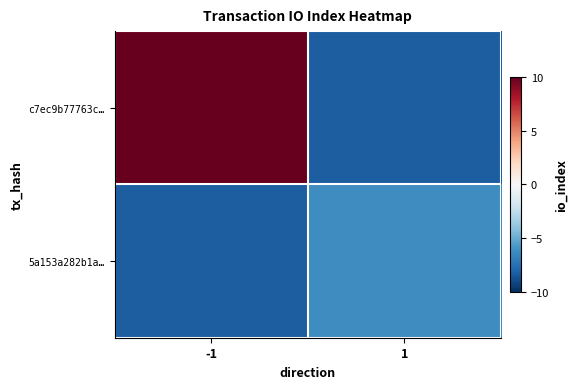

Reading left to right, transcribe all the data shown in this chart.

c7ec9b77763c…: -1=22.8	1=-8.2
5a153a282b1a…: -1=-8.2	1=-6.2